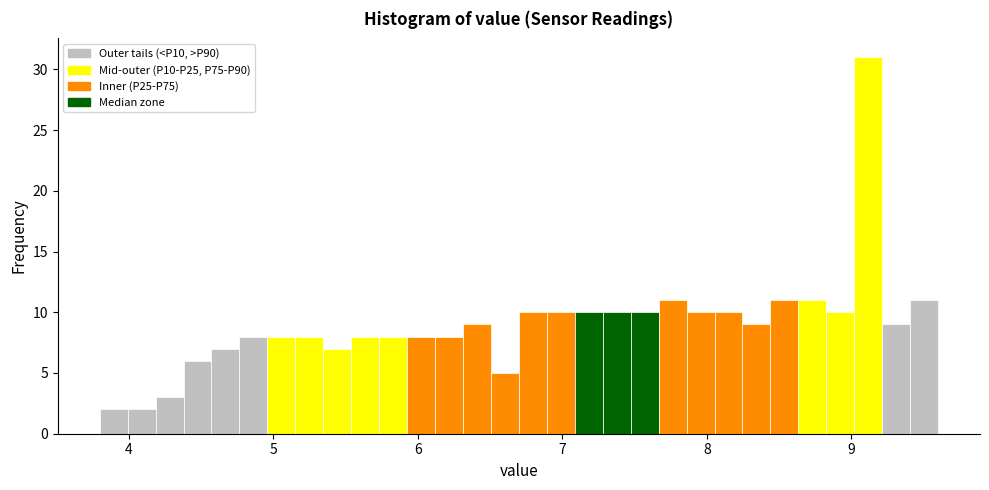

Around what value on the x-axis is the tallest bar? Give the approximate position of its centre, as read against the axis.

9.1